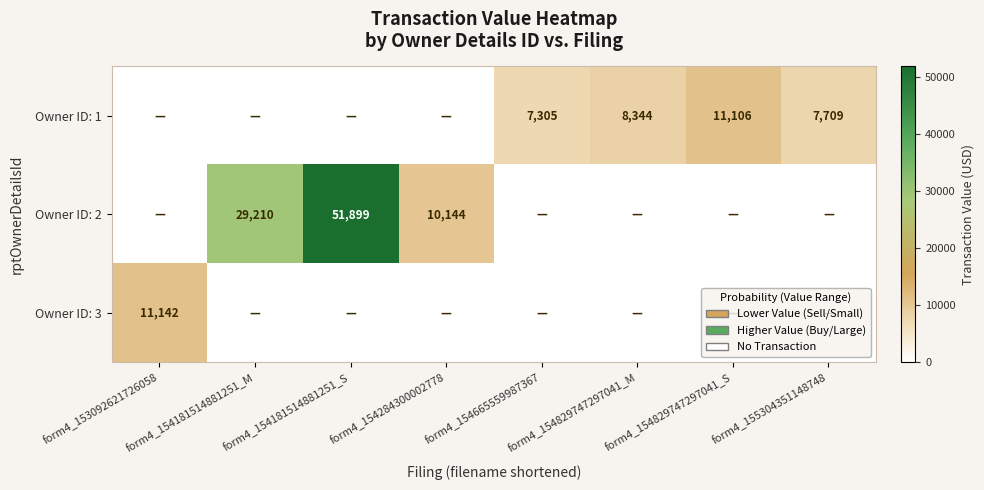

What is the sum of the Owner ID: 2 values at form4_154181514881251_S and form4_154284300002778?

62043